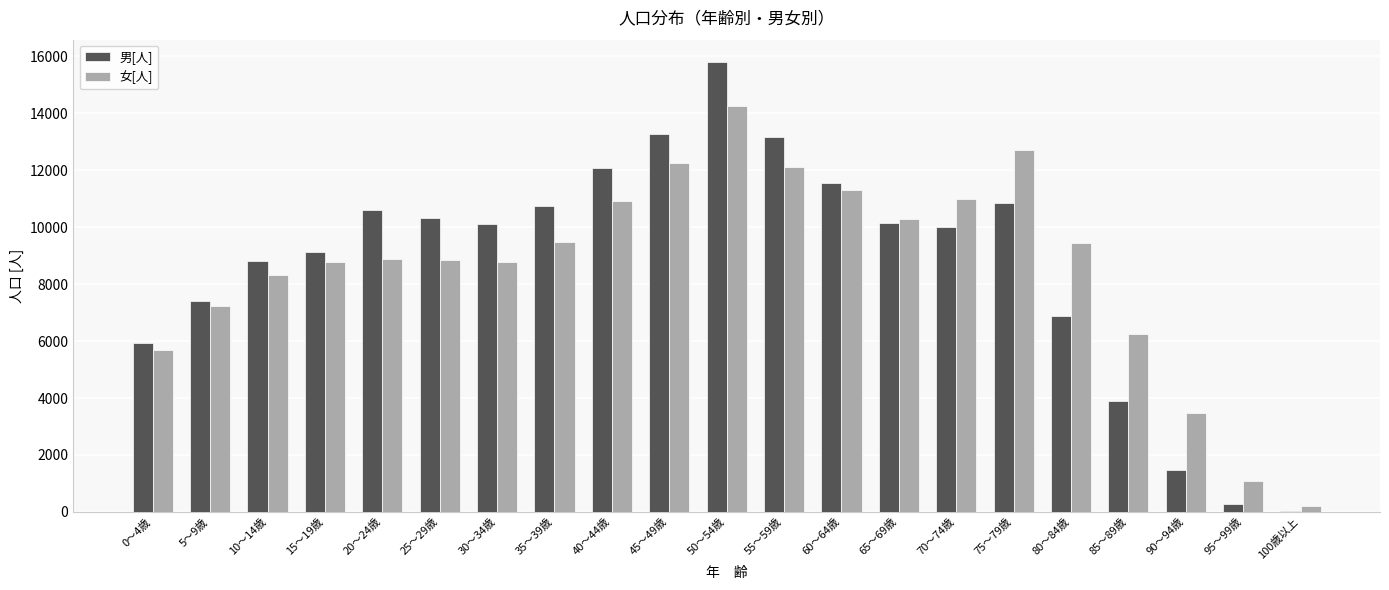

Count the number of categories in the chart.

21